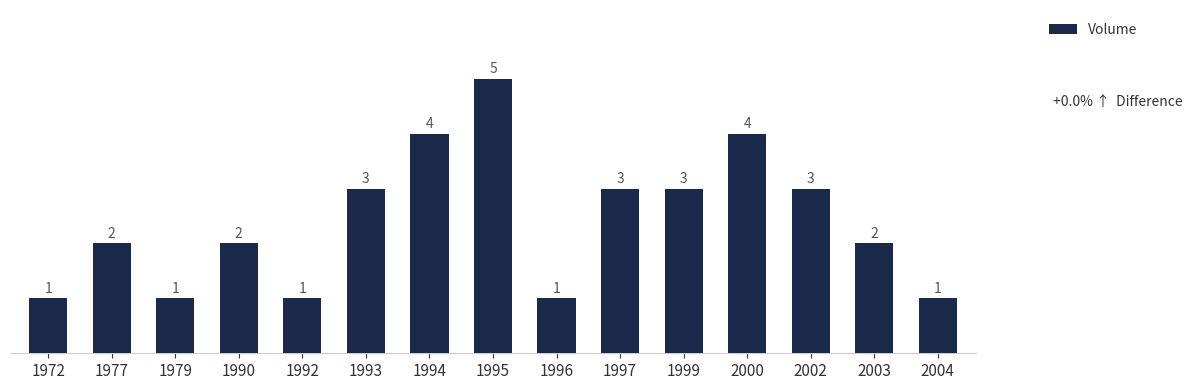

Which label corresponds to the largest value in the chart?

1995